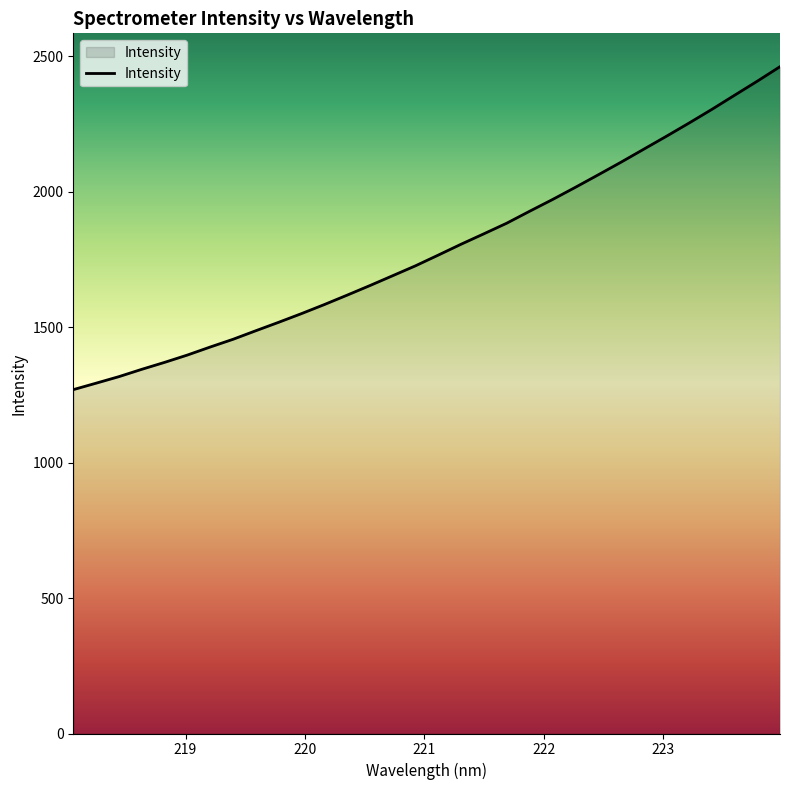

True or false: the data has more than 0 interior local peaks.

False